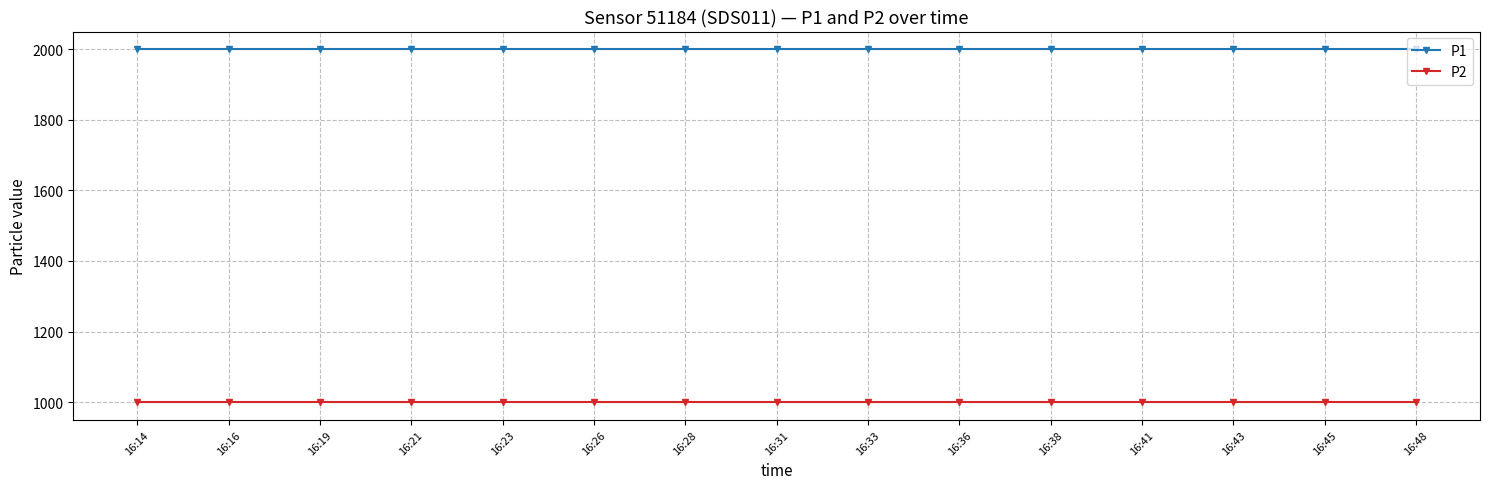

Does the chart display data point markers on the line(s)?

Yes